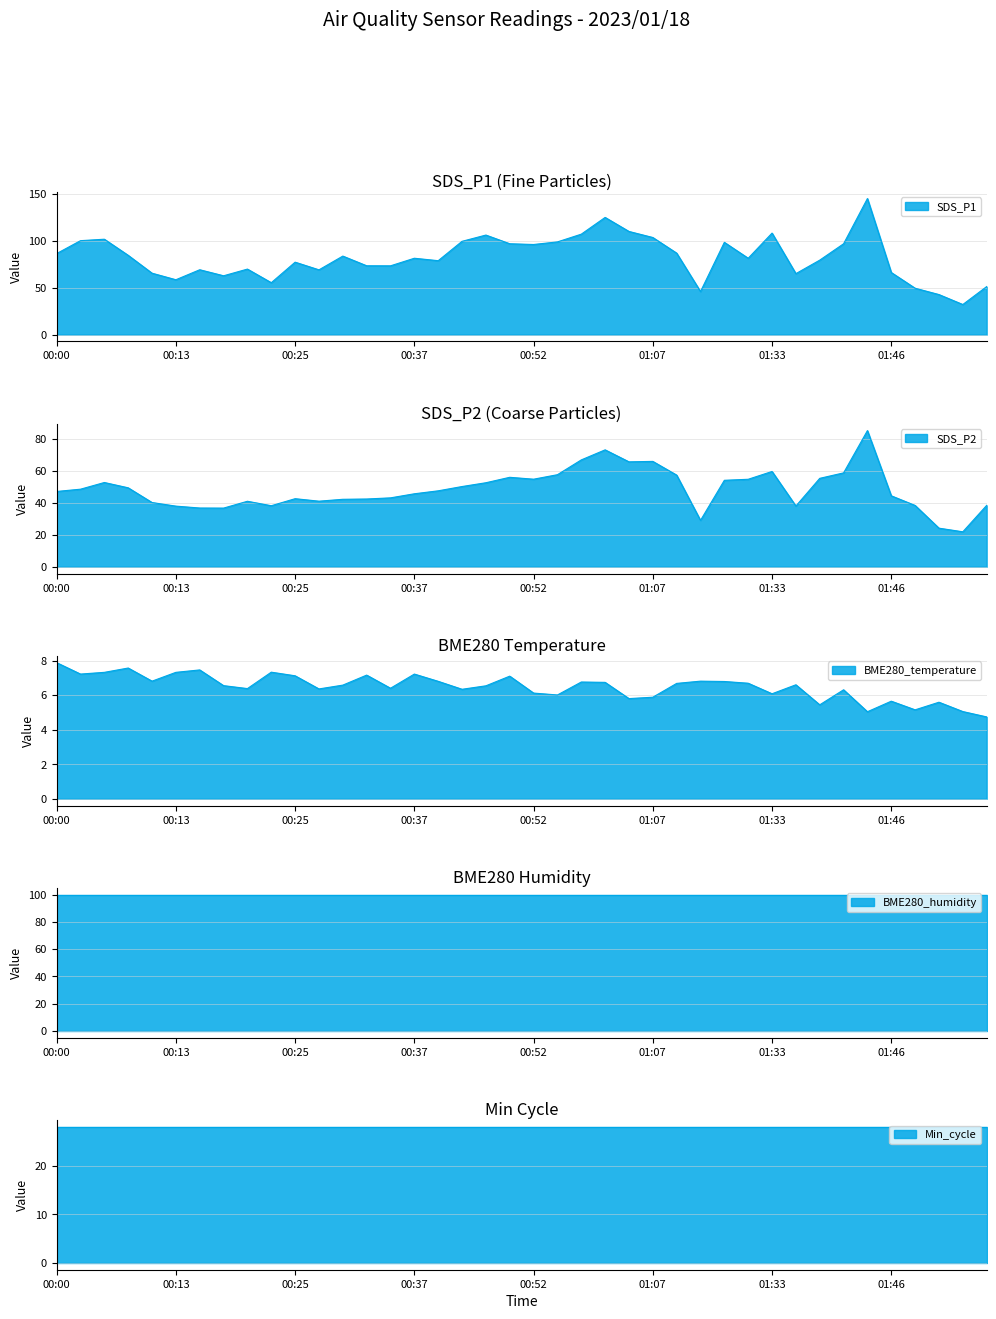

Is the value of SDS_P1 at 01:02 greater than the value of BME280_temperature at 00:03?

Yes